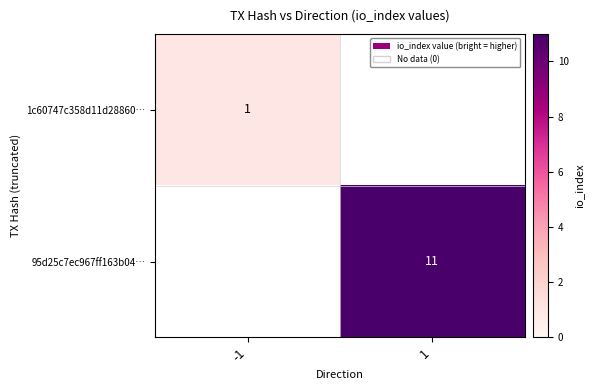

What is the total value across all series at -1?

1